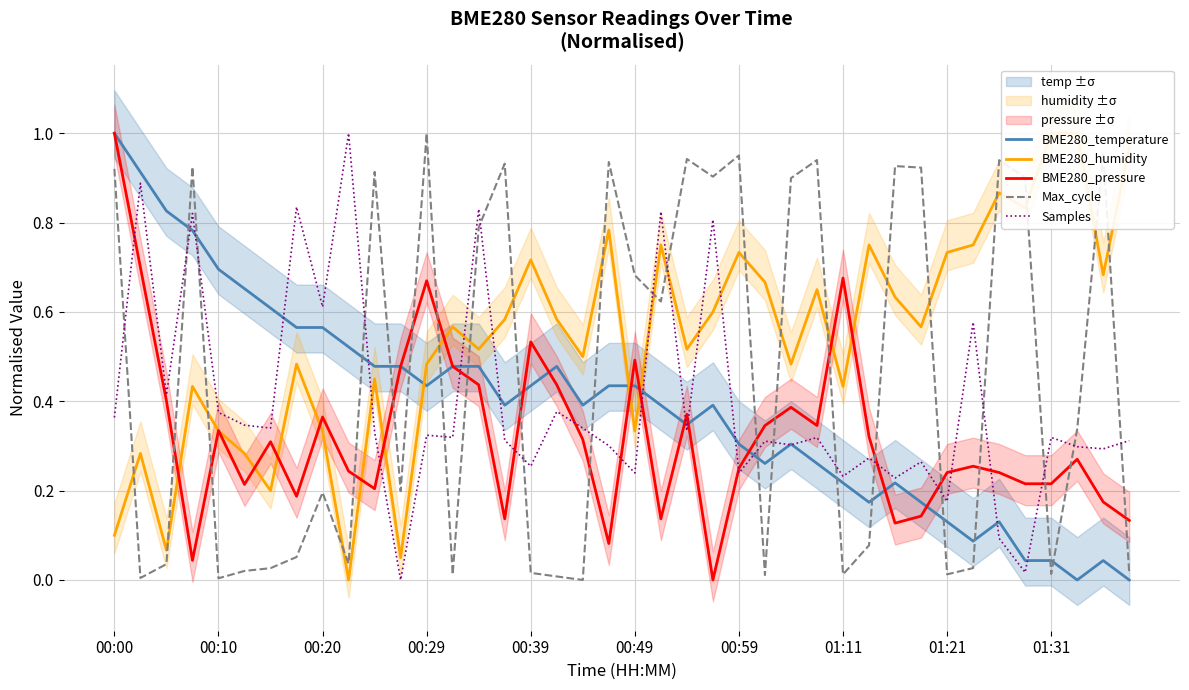

What is the total value across all series at 30?

2.1